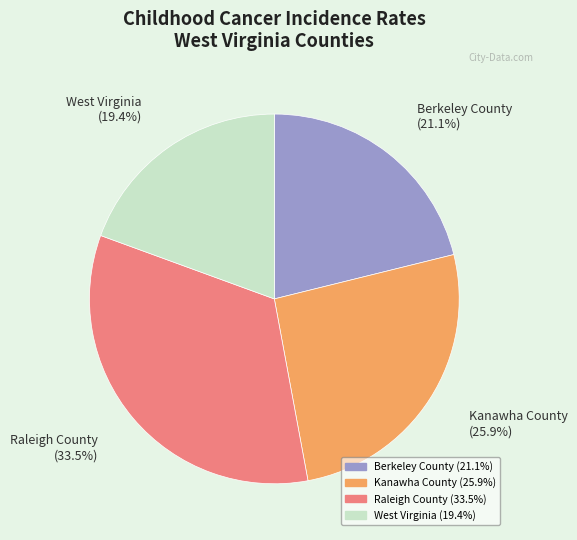

Between Kanawha County and Raleigh County, which is larger?

Raleigh County